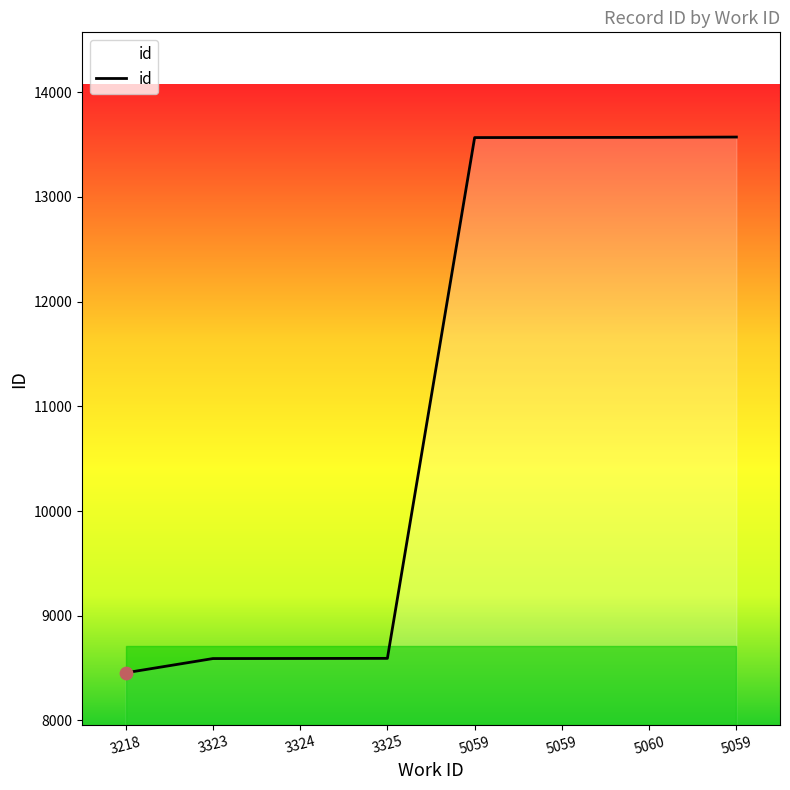

Approximately how many times larger is the value at 5059 compared to 5060?

1.0